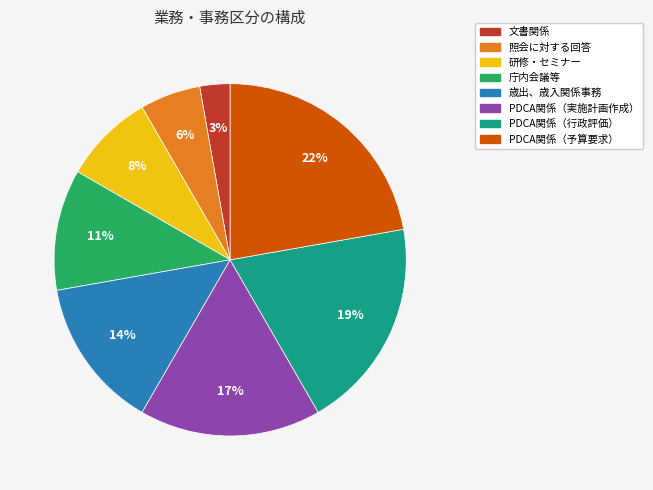

Is the sum of 研修・セミナー and PDCA関係（行政評価） greater than half?

No